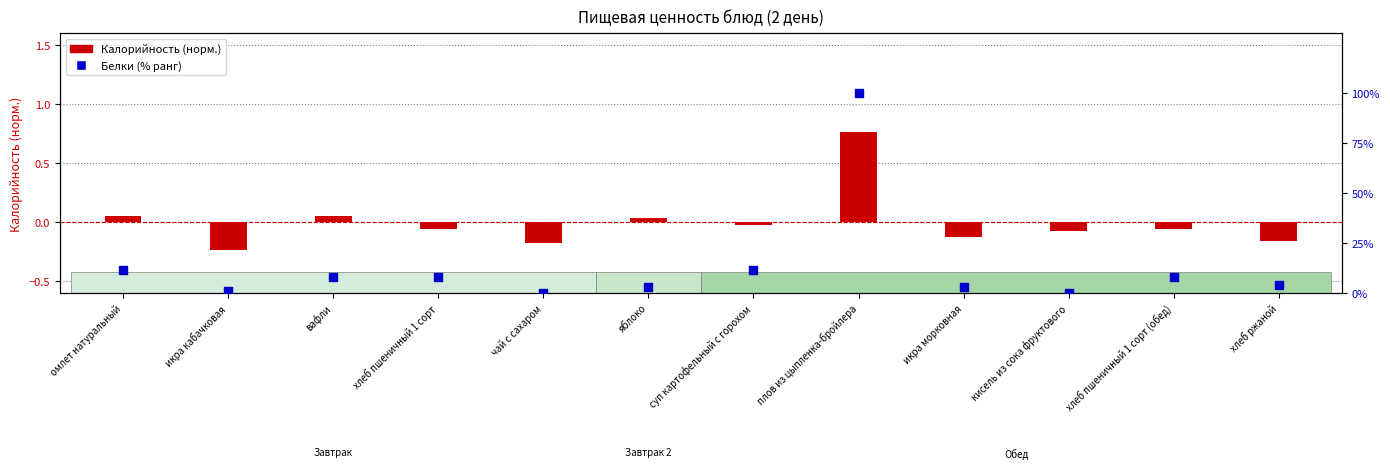

Which series contains the highest Y value?

Белки (% ранг)